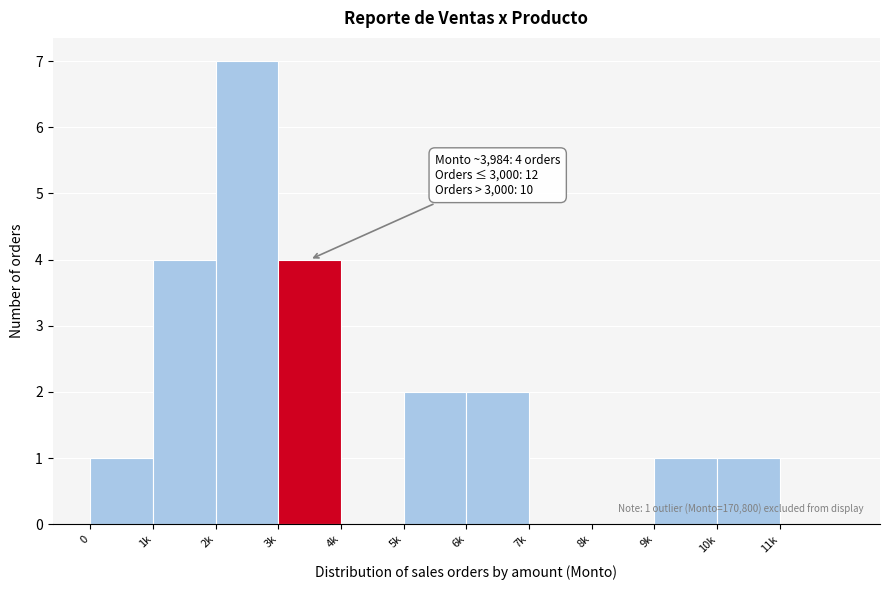

Reading right to left, extract all data points from this chart.

11k=0	10k=1	9k=1	8k=0	7k=0	6k=2	5k=2	4k=0	3k=4	2k=7	1k=4	0=1